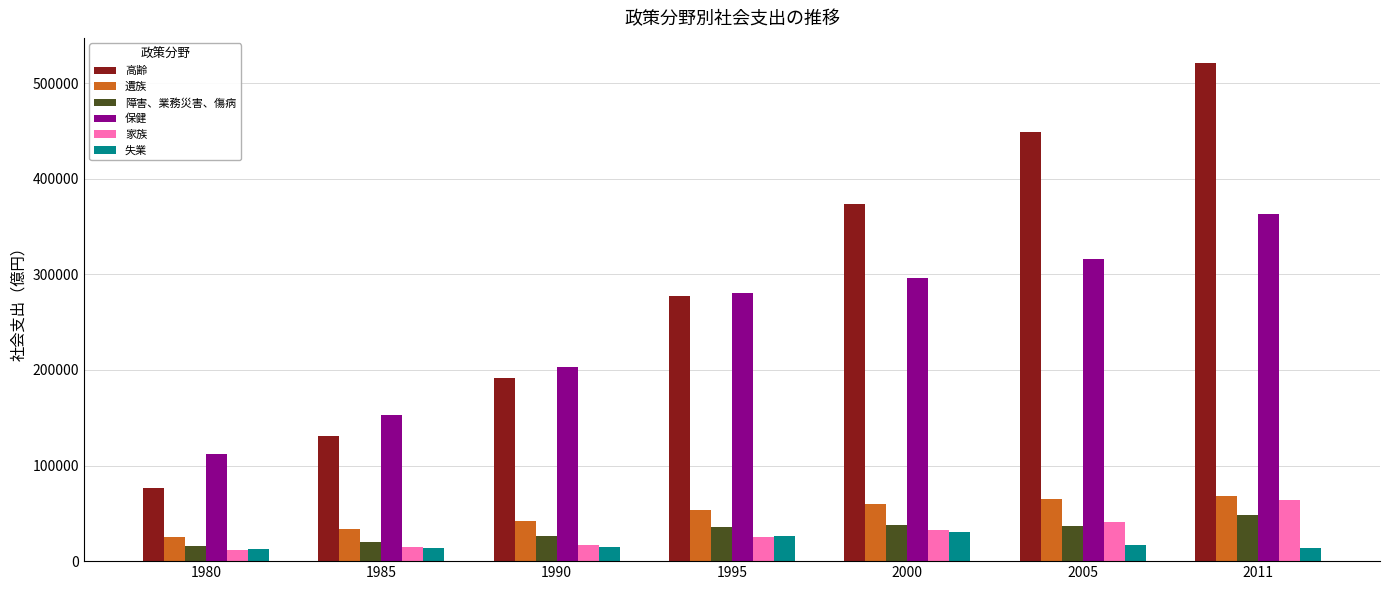

Between 1980 and 1985, which series saw the biggest shift?

高齢